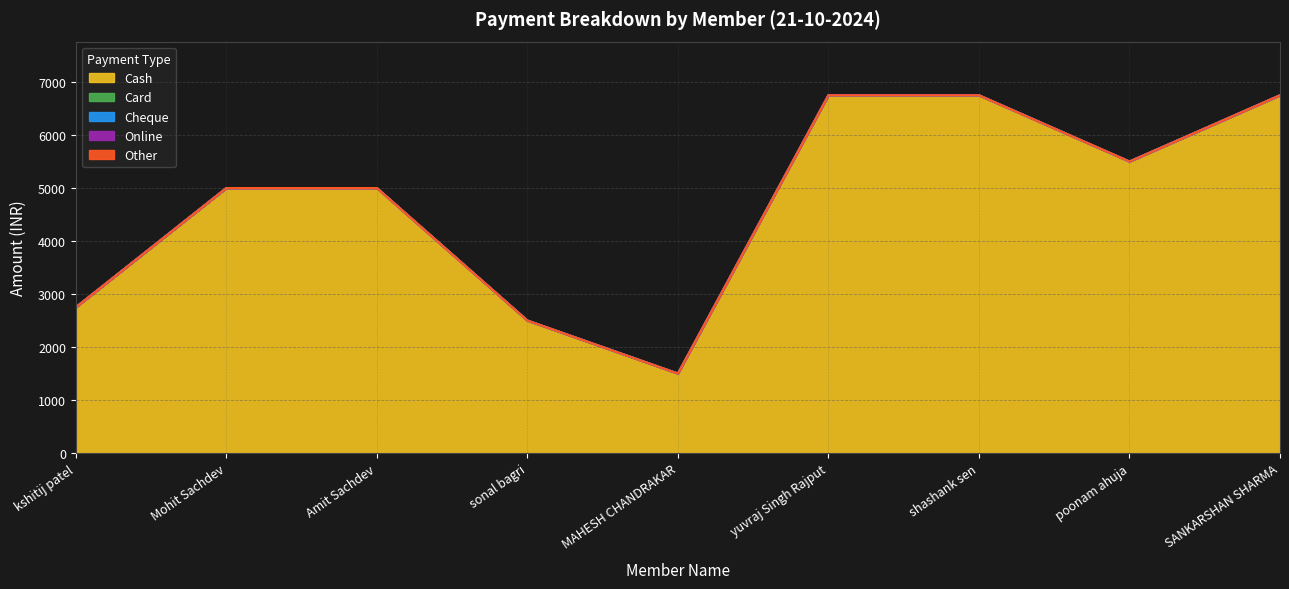

At Amit Sachdev, list the series in order from largest to smallest.

Cash, Card, Cheque, Online, Other